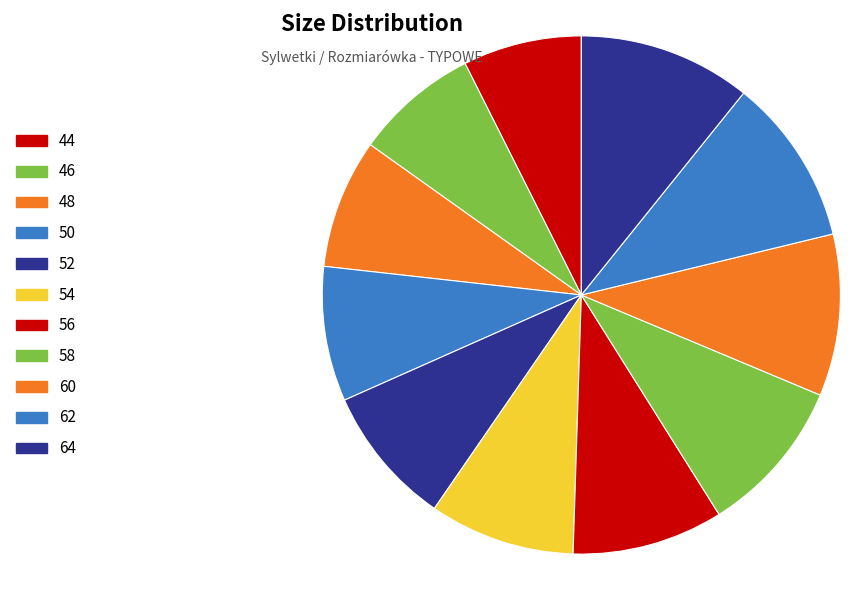

Does 56 represent more than half of the total?

No